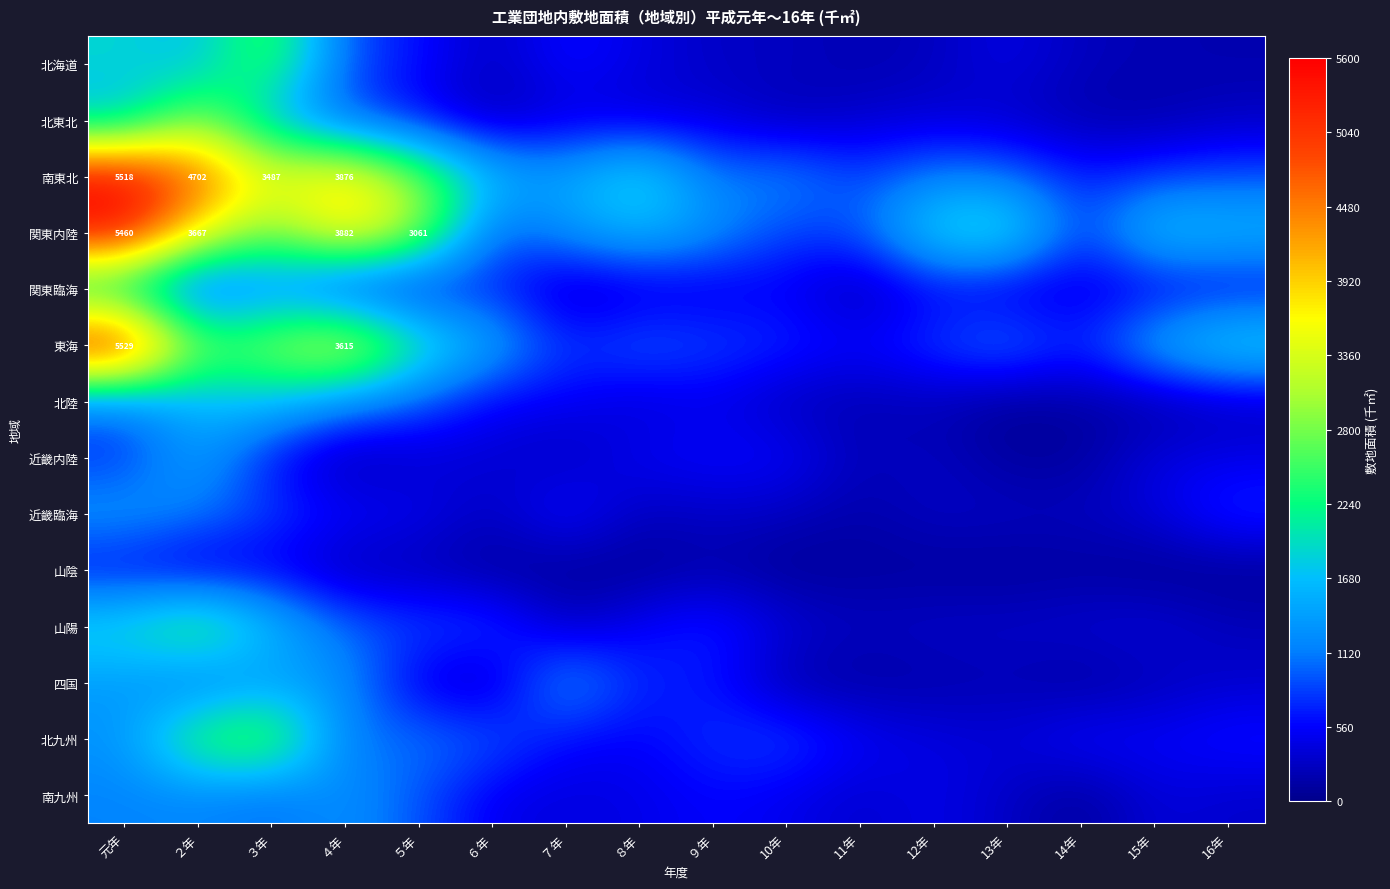

Which has a higher value, 12年 or 14年?

12年